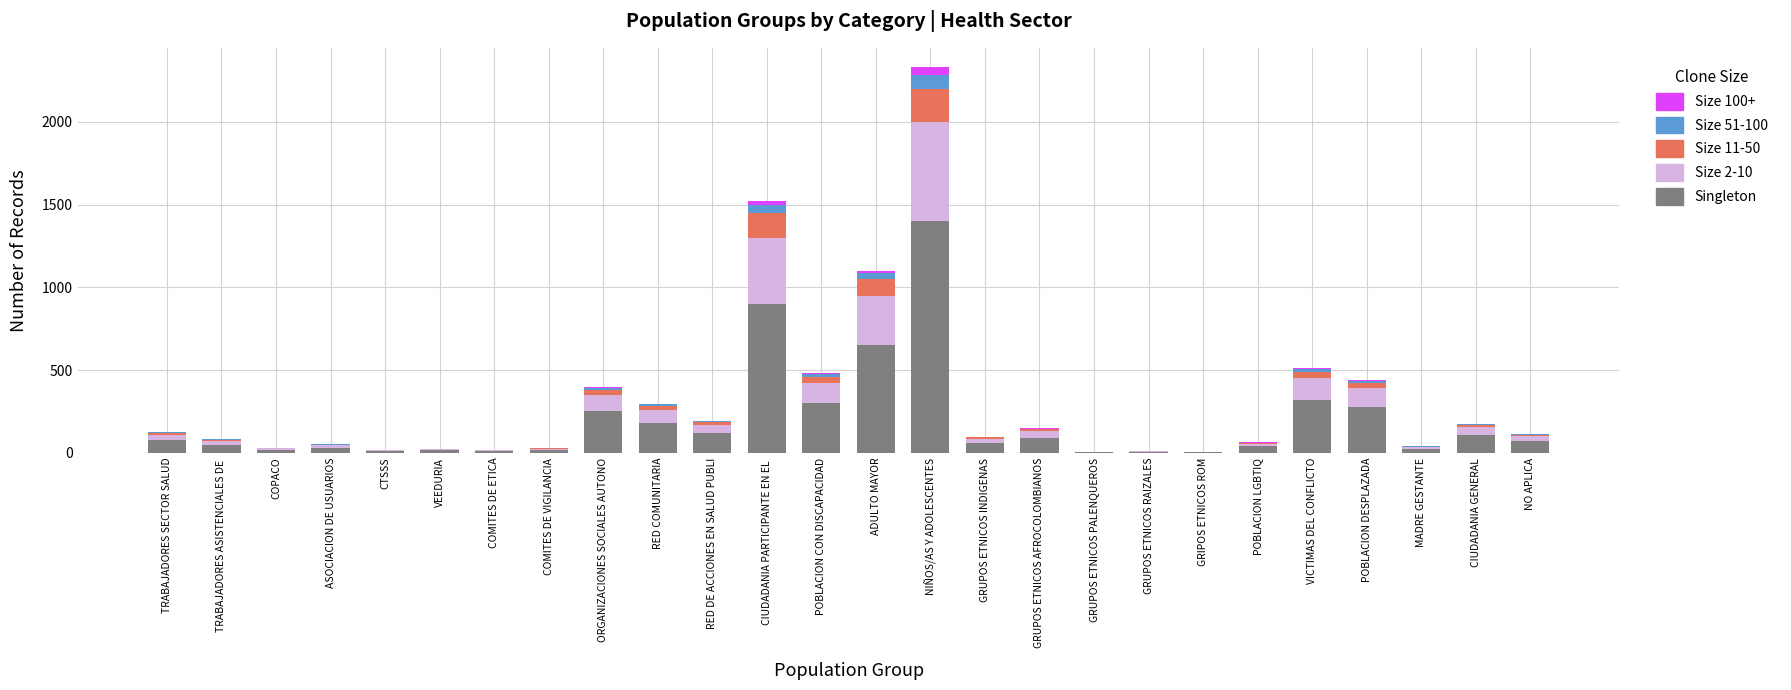

Which category has the highest value in the Singleton series?

NIÑOS/AS Y ADOLESCENTES